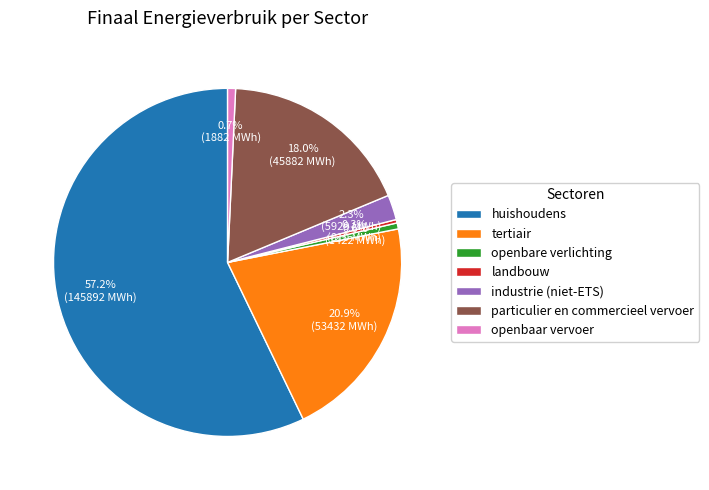

To the nearest percent, what is the combined percentage of landbouw and tertiair?

21%